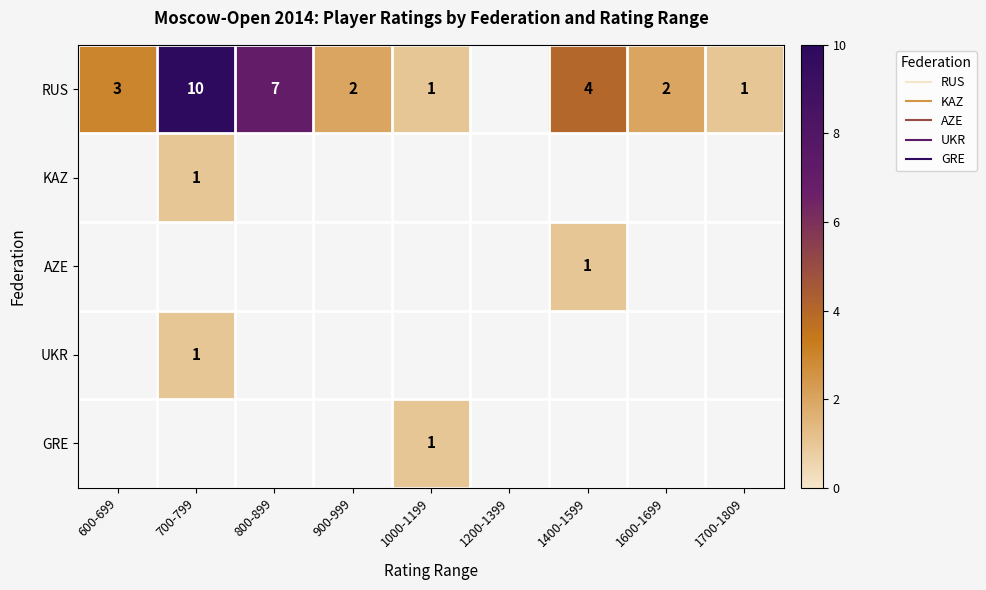

Count the number of categories in the chart.

9